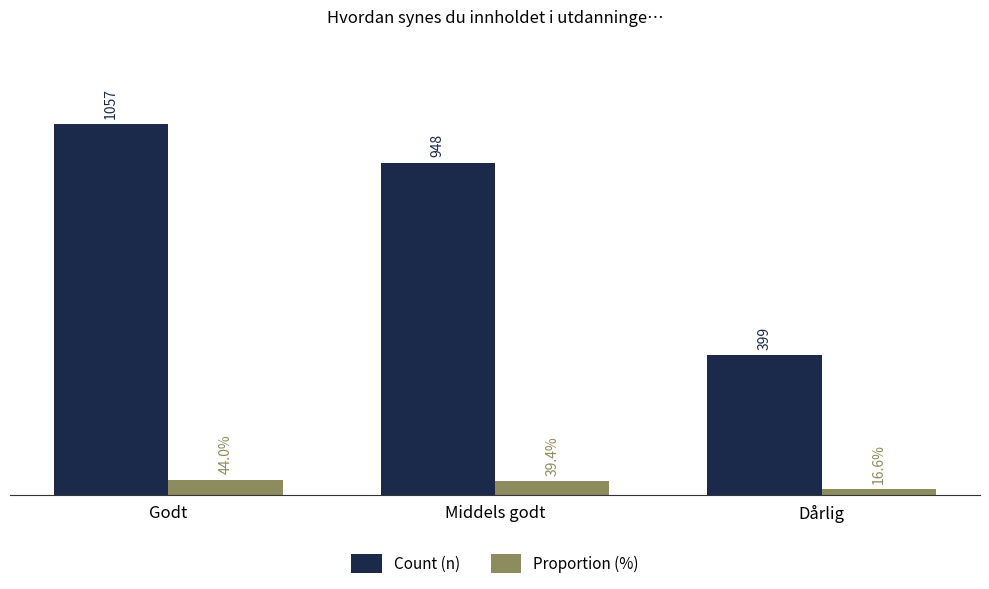

At which label is Count (n) closest to 728?

Middels godt